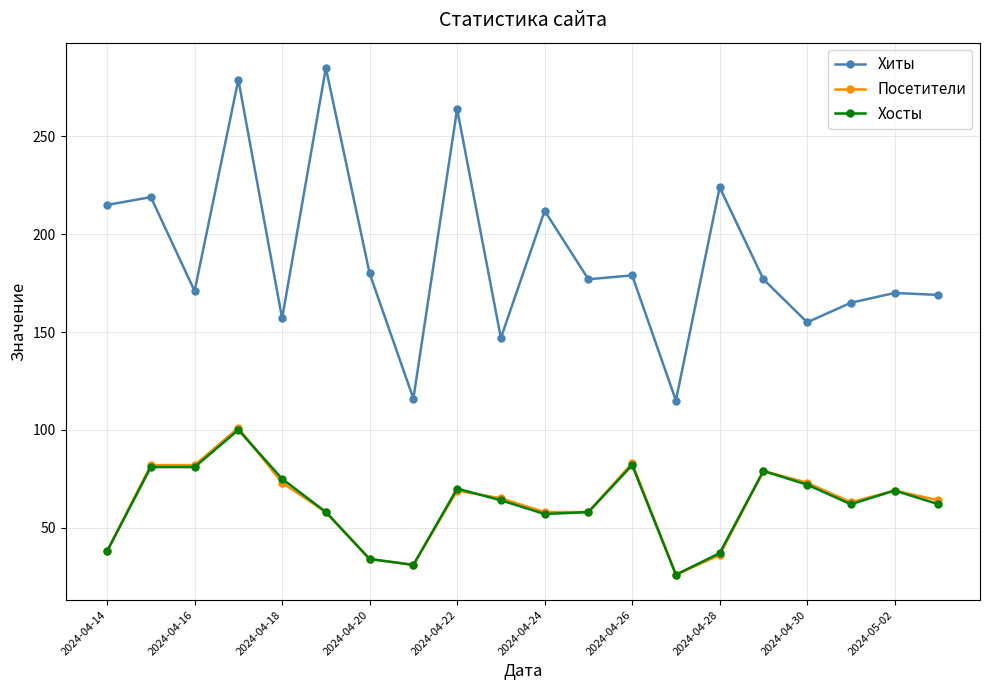

True or false: Посетители has more than 0 points higher than both neighbors.

True